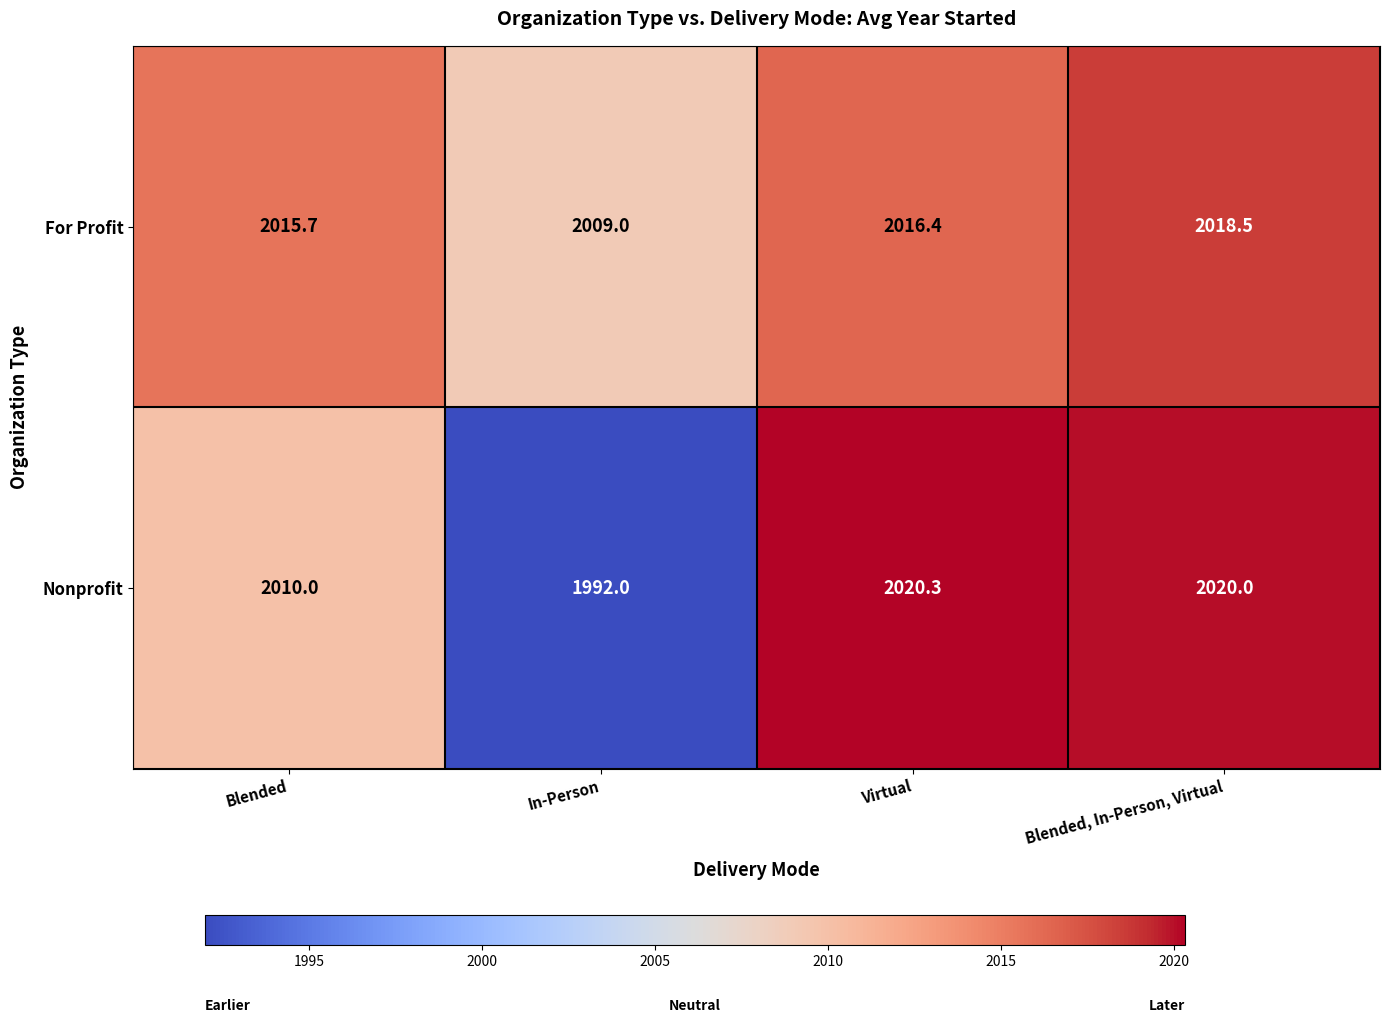

What is the difference between the second highest and second lowest values in the Nonprofit series?

10.0